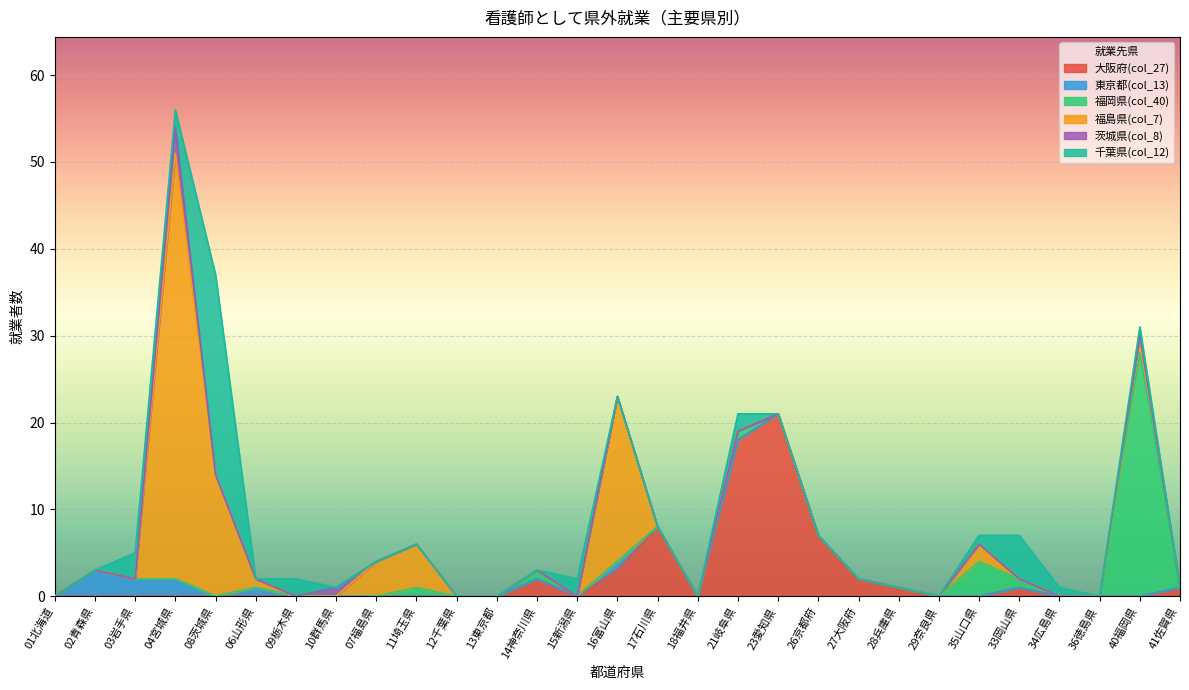

At how many categories does at least one series exceed 3?

12